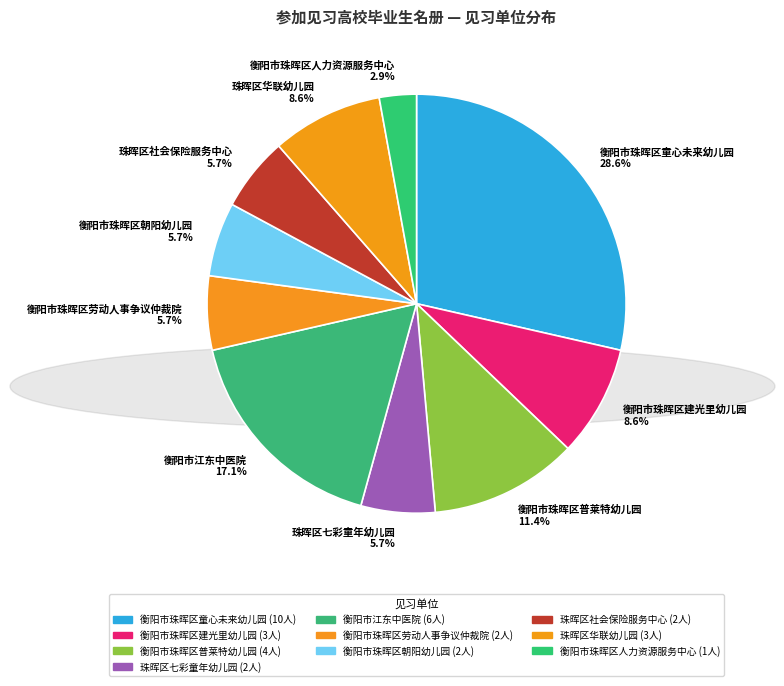

Is there a majority slice in this chart?

No